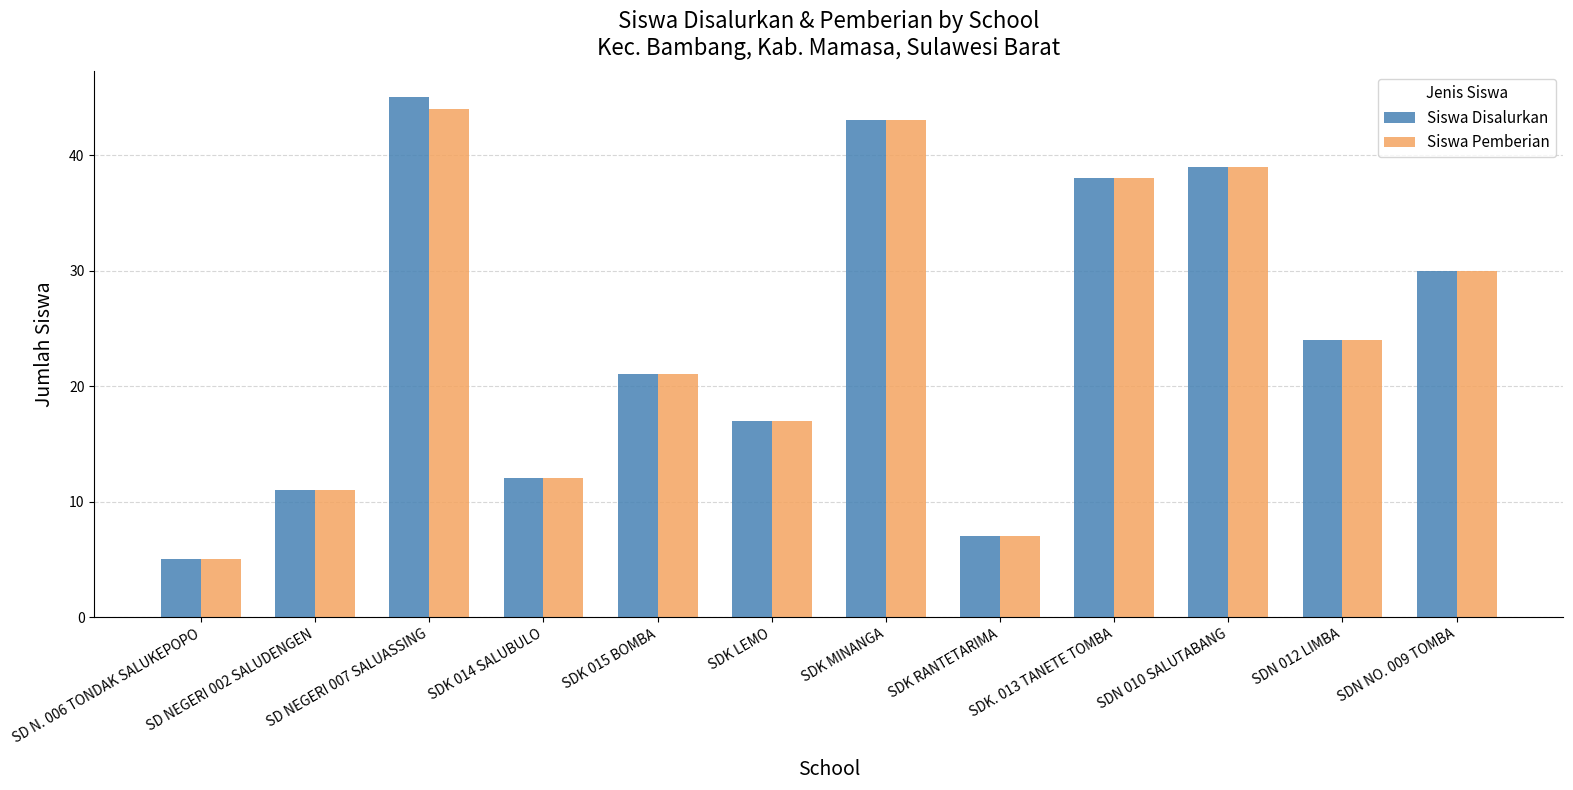

Is it true that Siswa Pemberian equals 12 at SDK 015 BOMBA?

False